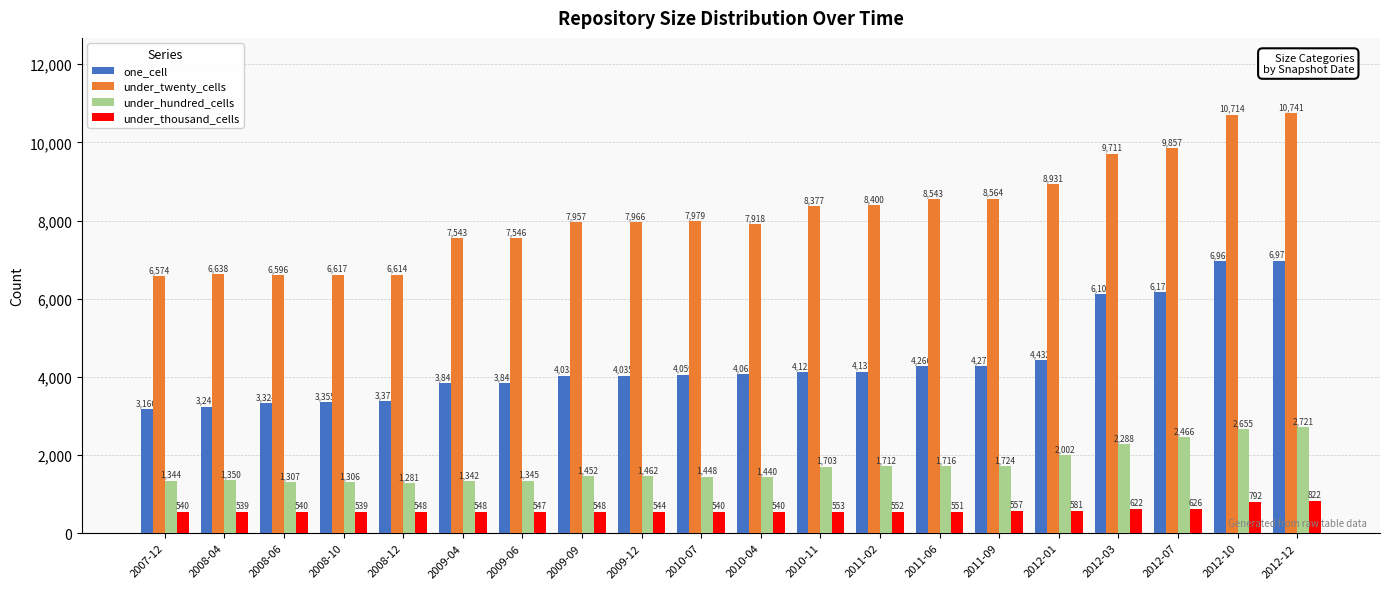

How many categories are shown in the chart?

20